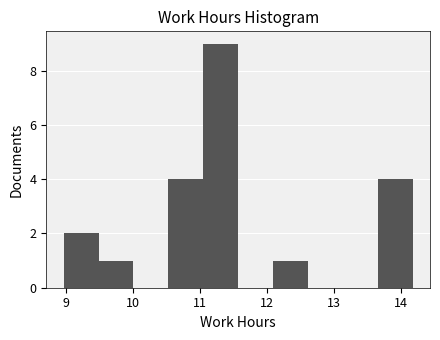

Reading left to right, transcribe this chart: for each bar, give the range it covers on the x-axis and its height. Neither the bar edges nor the heights are printed on the chart, so give them approximately, as read against the axes.

9.0 to 9.5: 2
9.5 to 10.0: 1
10.0 to 10.5: 0
10.5 to 11.0: 4
11.0 to 11.6: 9
11.6 to 12.1: 0
12.1 to 12.6: 1
12.6 to 13.1: 0
13.1 to 13.6: 0
13.6 to 14.2: 4